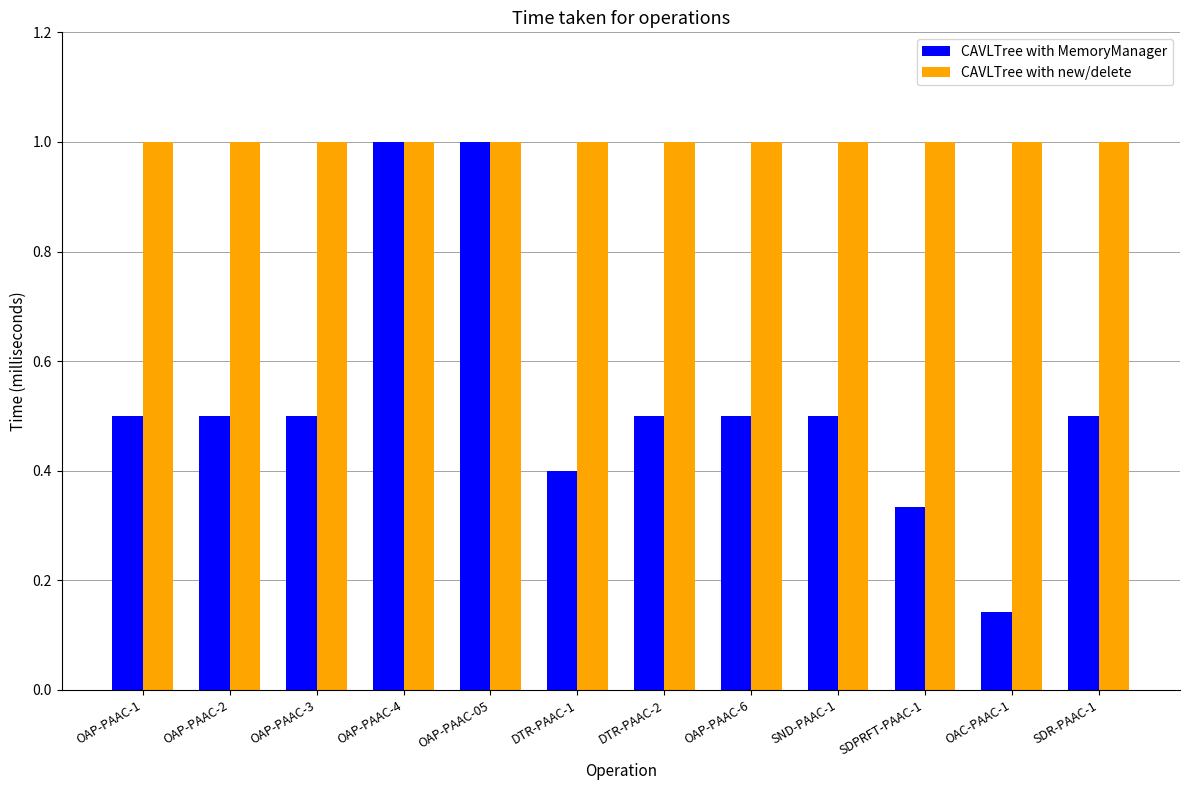

What is the sum of all CAVLTree with MemoryManager values?

6.4